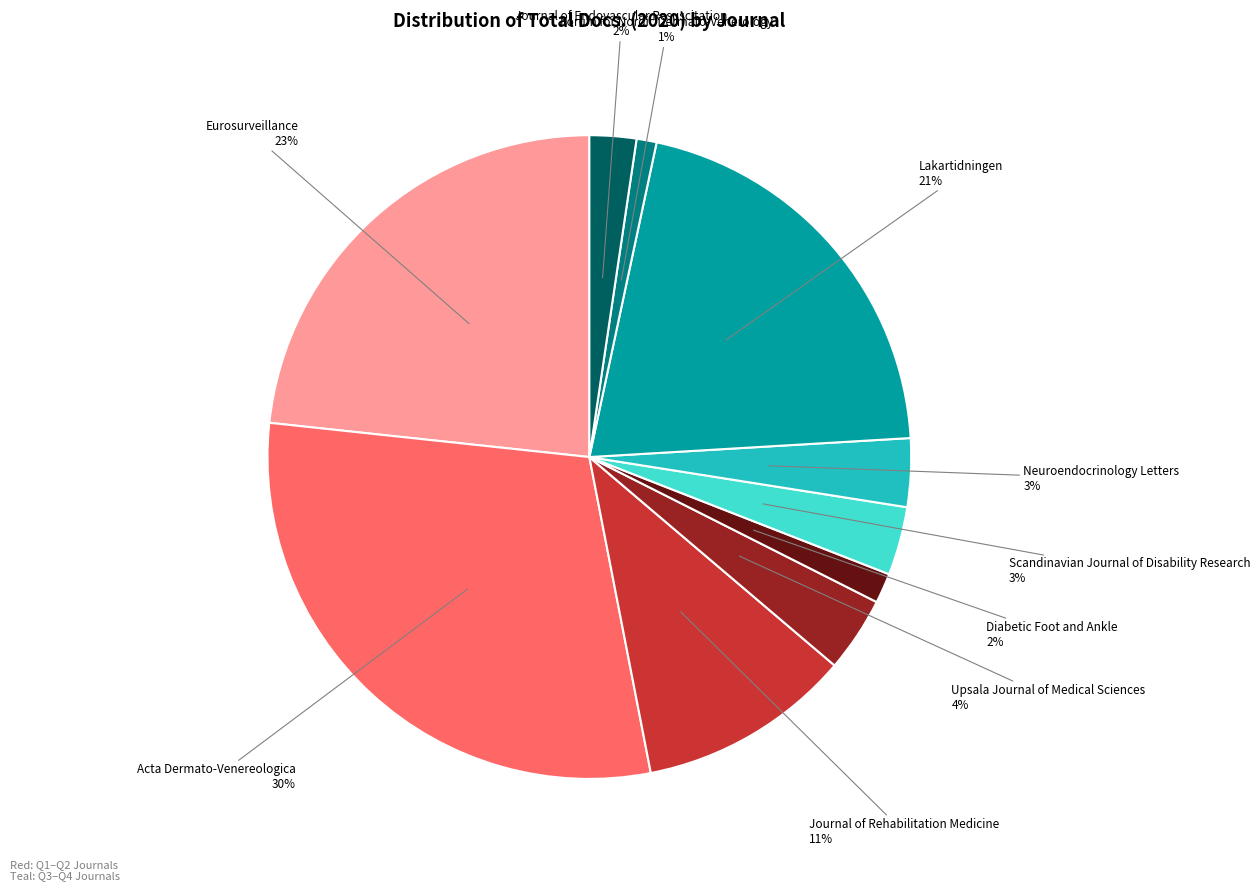

Does Eurosurveillance account for over 50% of the chart?

No